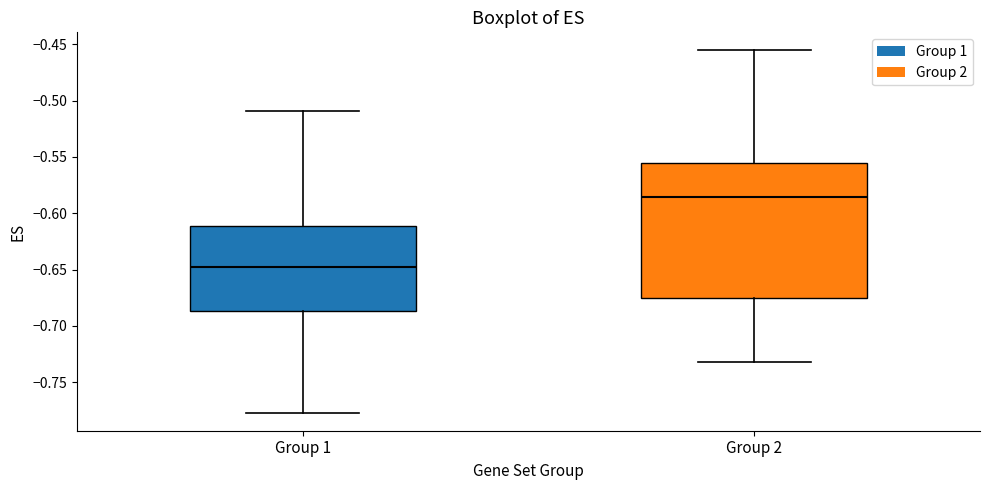

Where does the median line of the box for Group 1 sit on the y-axis? The values are not printed on the chart, so give them approximately, as read against the axis.

-0.650